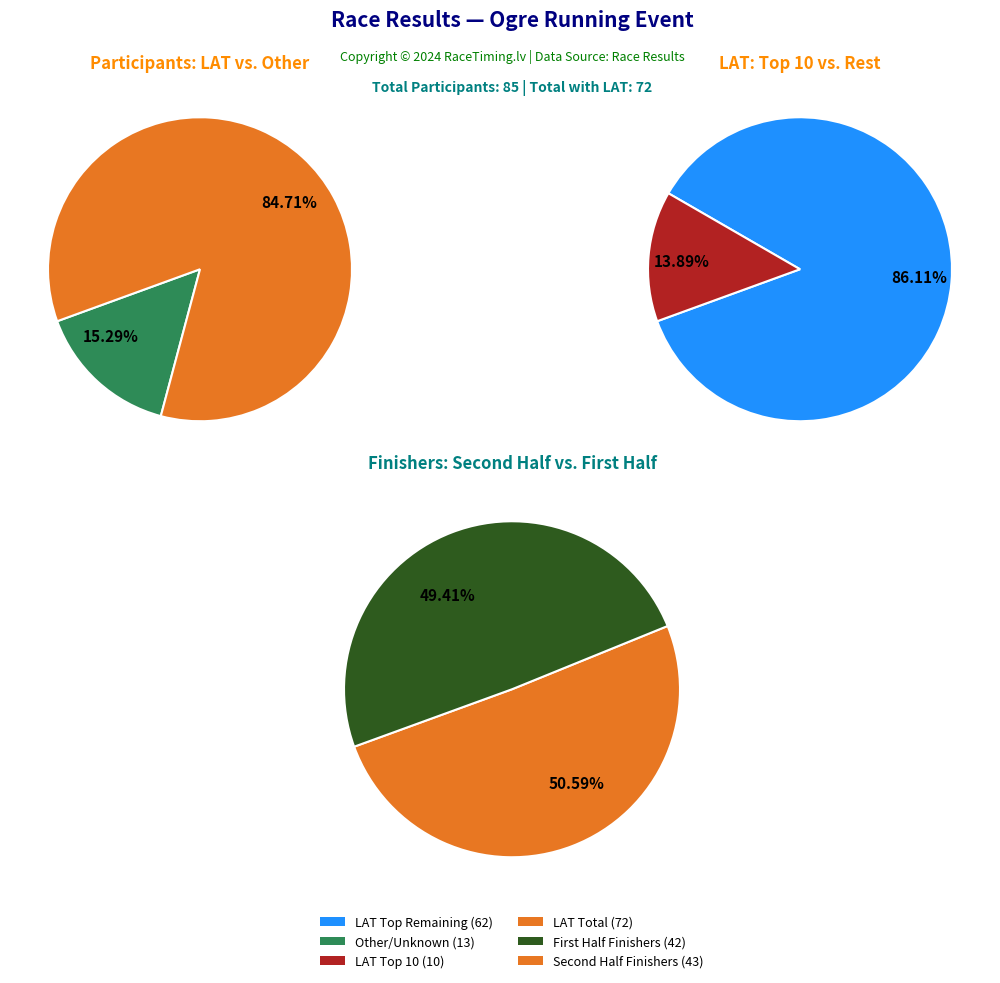

Which slice is the largest?

LAT